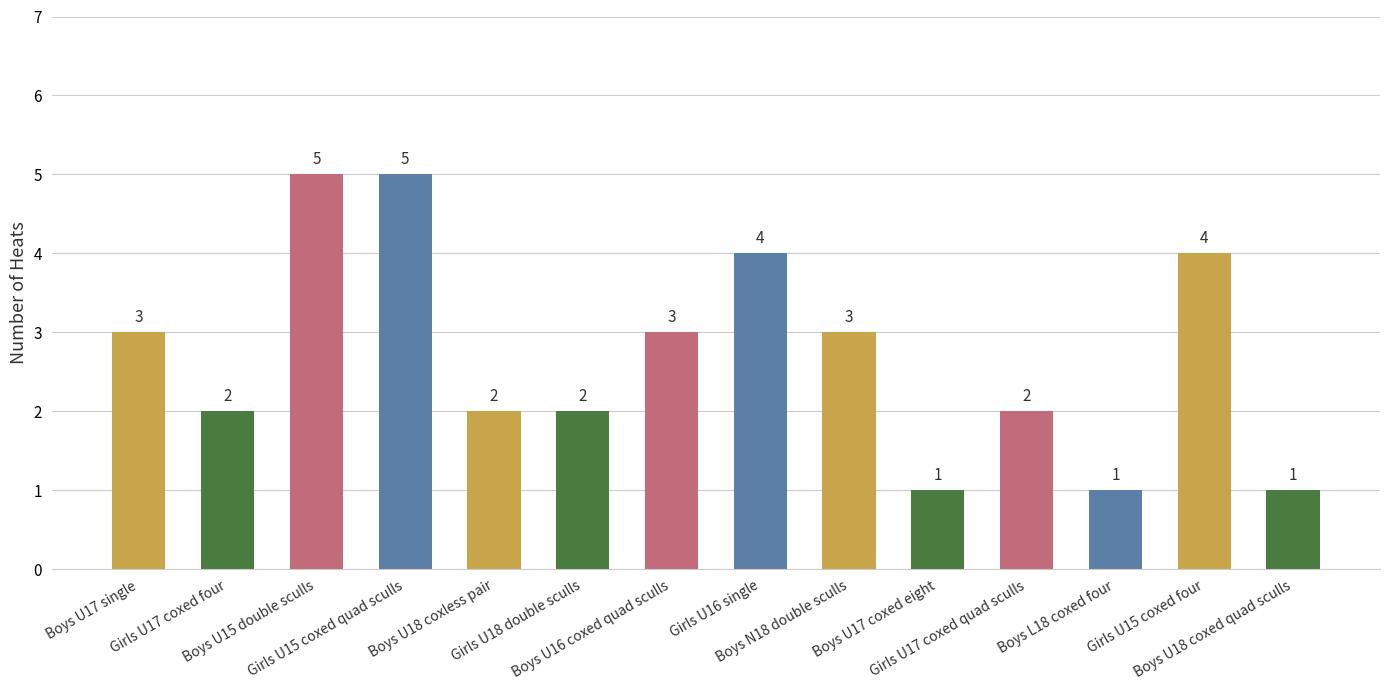

Reading right to left, what are all the values shown in this chart?

1	4	1	2	1	3	4	3	2	2	5	5	2	3